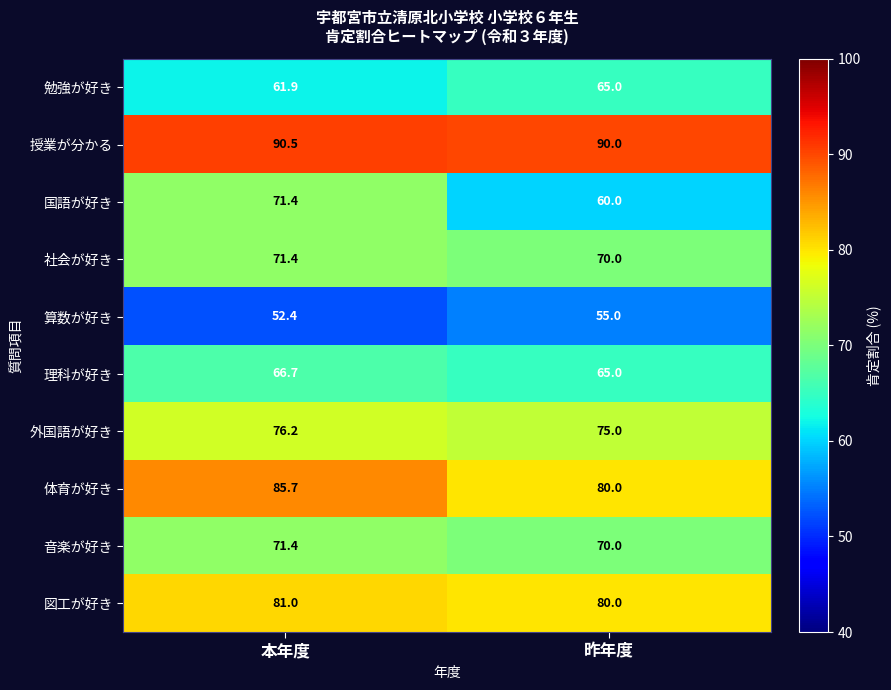

Count the number of data series in this chart.

10